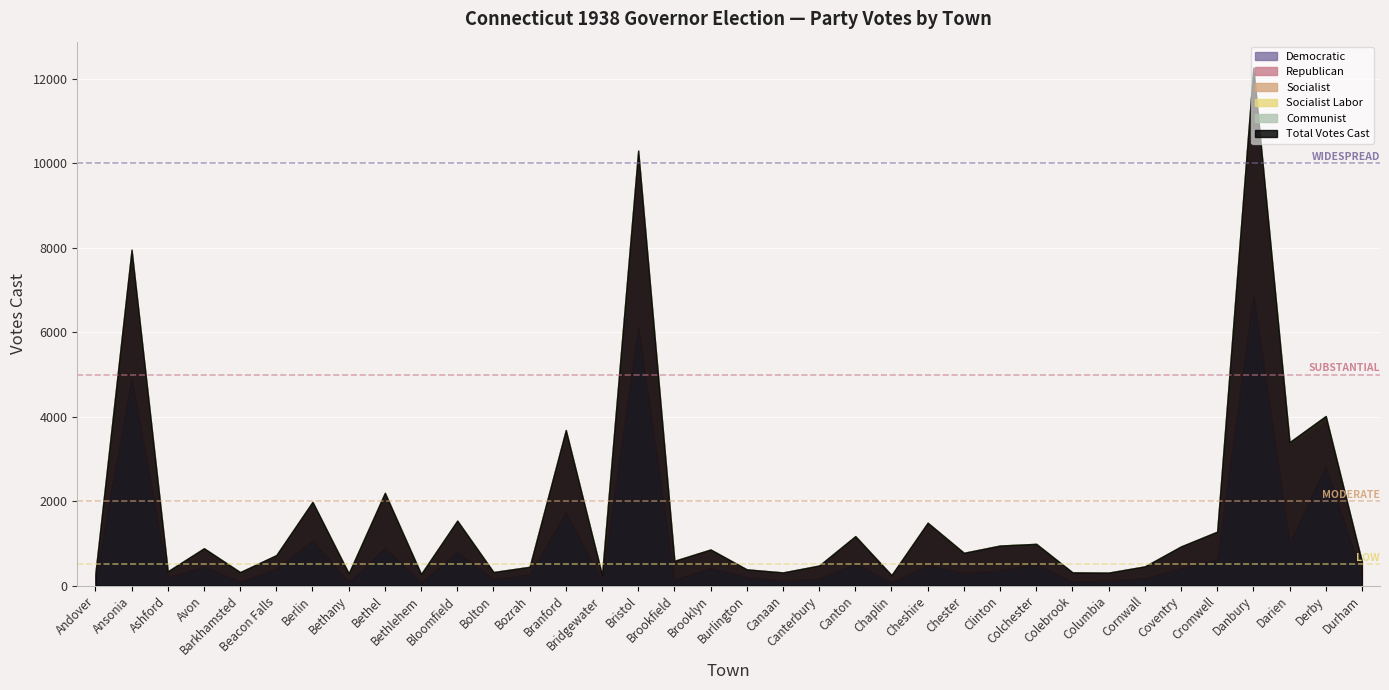

Rank the categories by Democratic value from highest to lowest.

Danbury, Bristol, Ansonia, Derby, Branford, Berlin, Darien, Bethel, Bloomfield, Cromwell, Canton, Colchester, Cheshire, Avon, Brooklyn, Coventry, Beacon Falls, Clinton, Chester, Bozrah, Durham, Burlington, Ashford, Cornwall, Canterbury, Bolton, Andover, Brookfield, Columbia, Canaan, Bridgewater, Barkhamsted, Colebrook, Bethany, Bethlehem, Chaplin